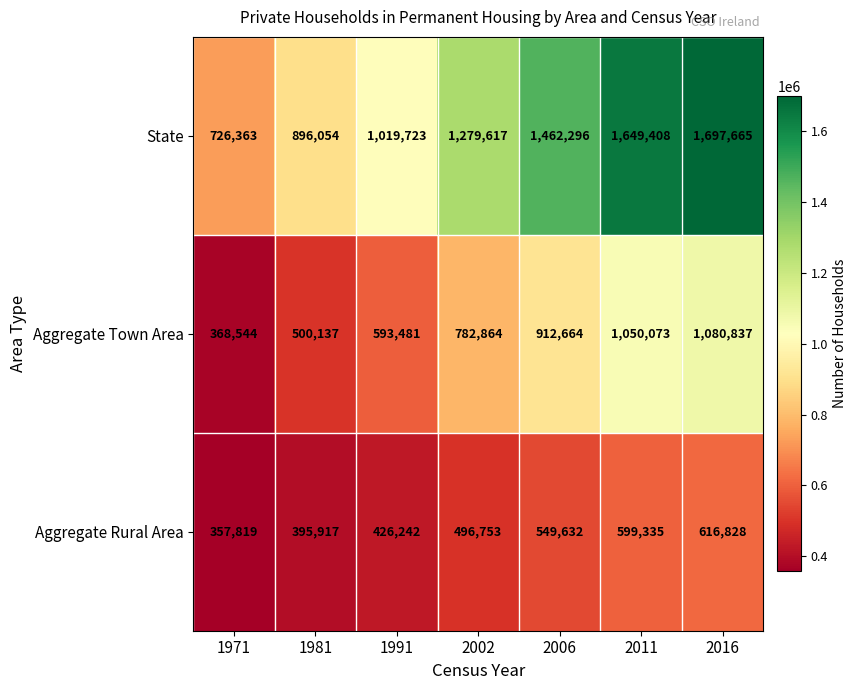

Read the State value at 2002, to the nearest 10.

1279620